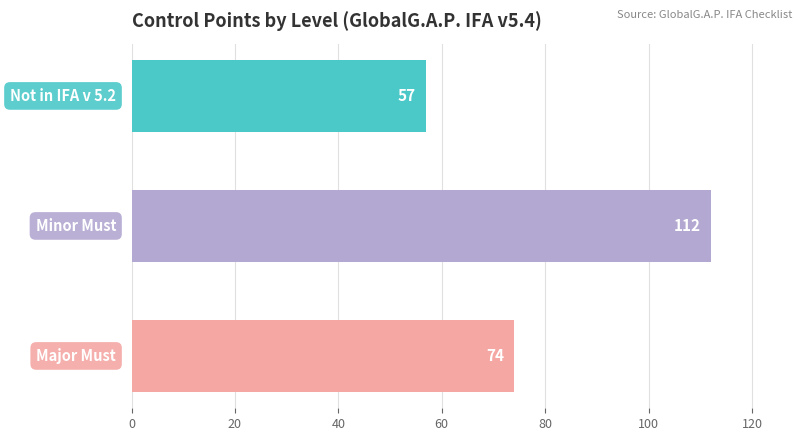

What is the average value?

81